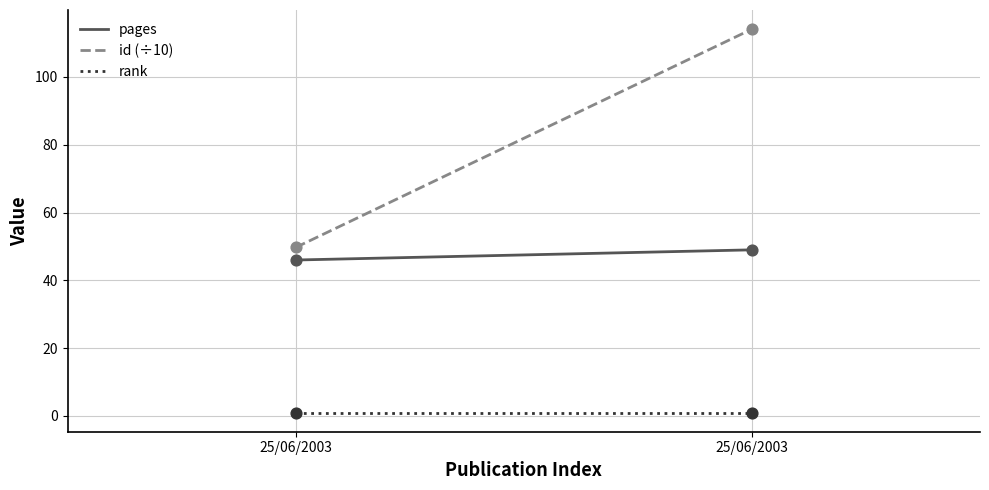

Which series has the largest Y range (max minus min)?

id (÷10)